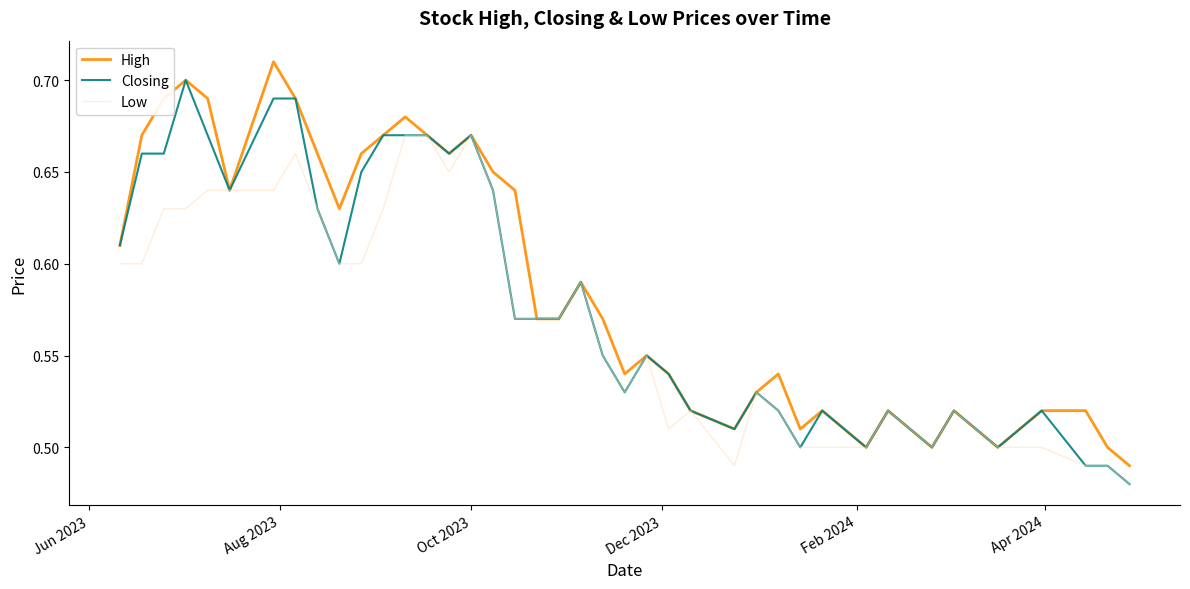

Rank the series by their average value, from highest to lowest.

High, Closing, Low